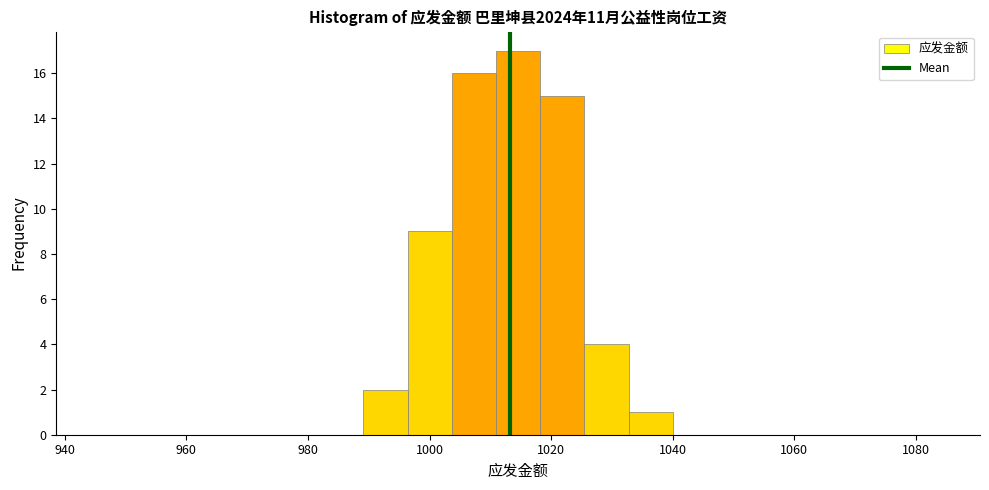

Around what value on the x-axis is the tallest bar? Give the approximate position of its centre, as read against the axis.

1014